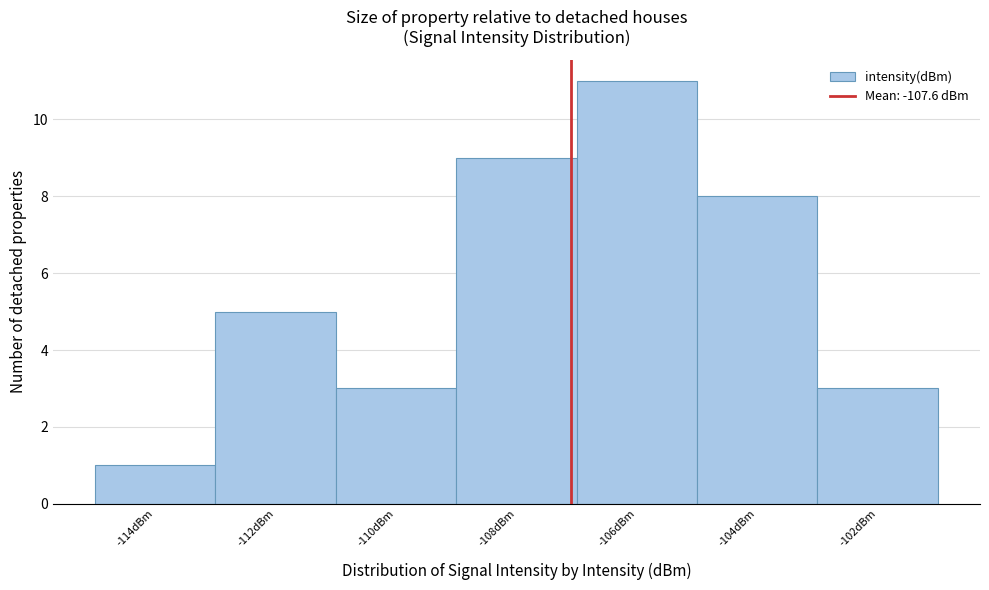

Reading left to right, extract all data points from this chart.

-114dBm=1	-112dBm=5	-110dBm=3	-108dBm=9	-106dBm=11	-104dBm=8	-102dBm=3